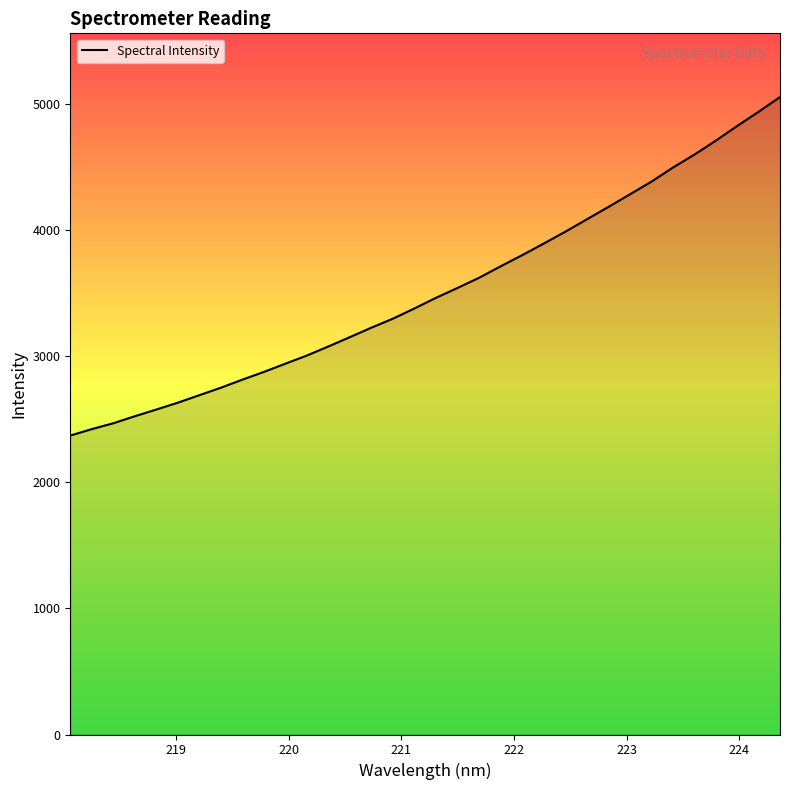

What is the difference between the maximum and minimum values?

2684.4